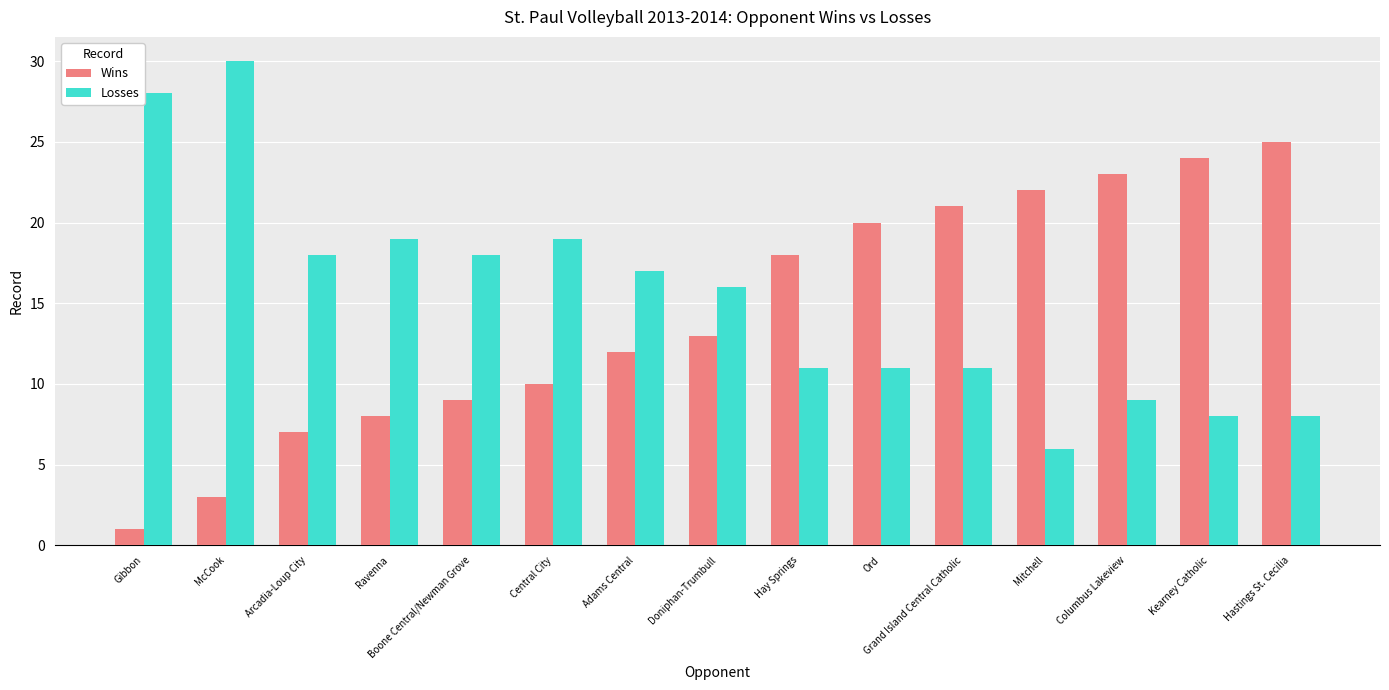

What is the maximum value for Wins?

25